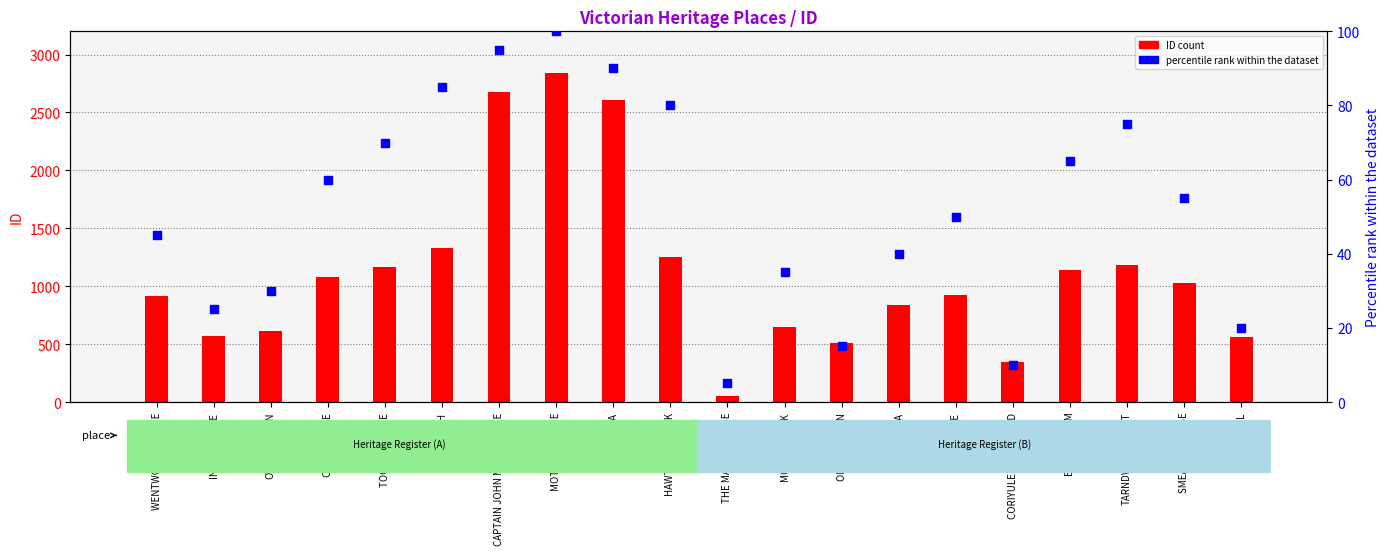

Is the value of percentile rank within the dataset at OLD SWAN INN greater than the value of ID (count) at WENTWORTH HOUSE?

No